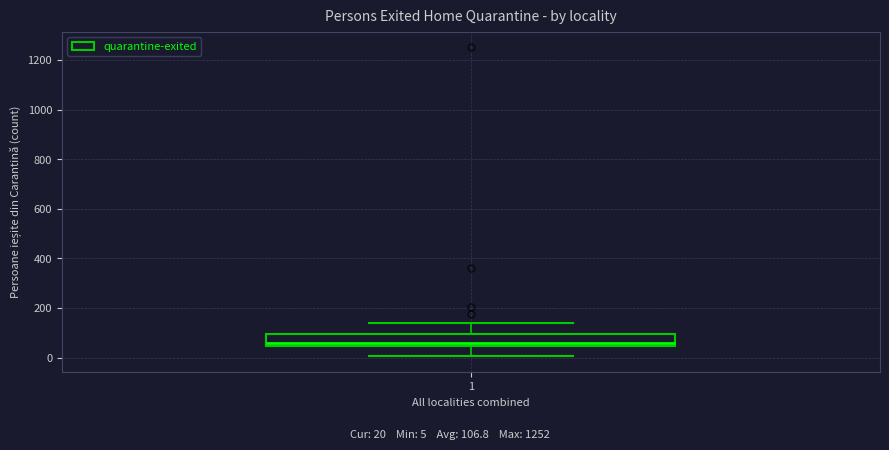

Read this box plot against the y-axis: the position of the median line, the range covered by the box, and the ends of both whiskers. The values are not printed on the chart, so give them approximately, as read against the axis.

median 60, box 40 to 100, whiskers 0 to 140